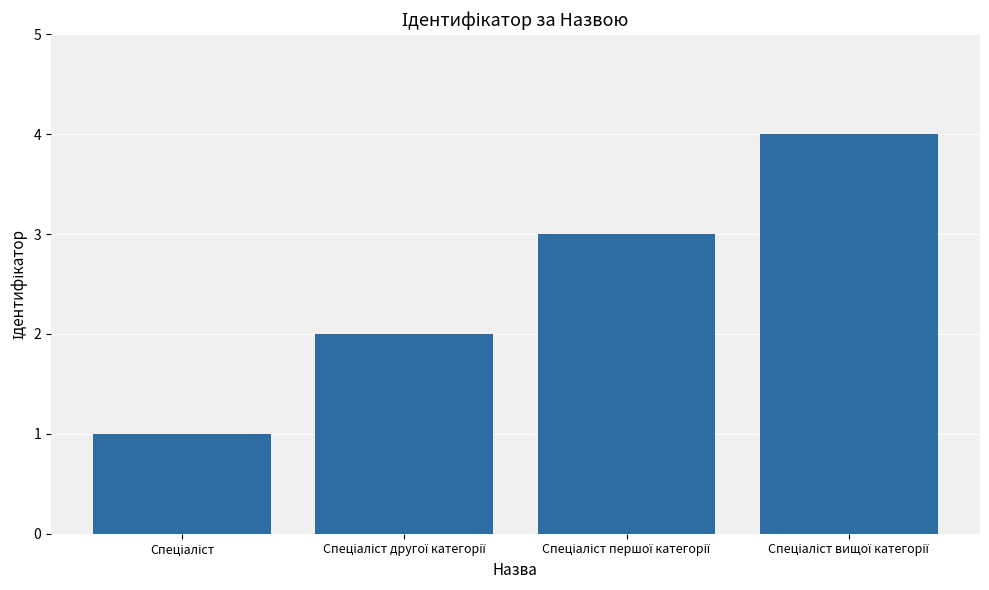

What is the difference between the maximum and minimum values?

3